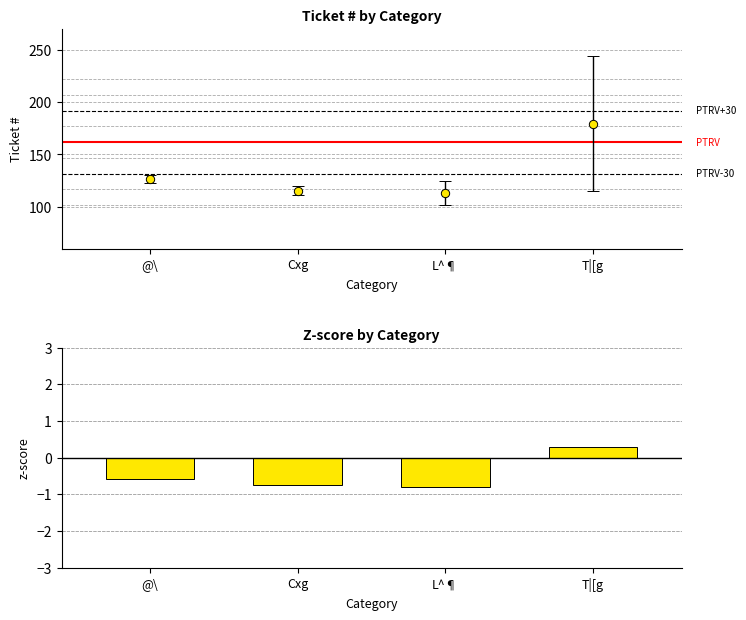

Reading left to right, transcribe all the data shown in this chart.

-0.6	-0.8	-0.8	0.3